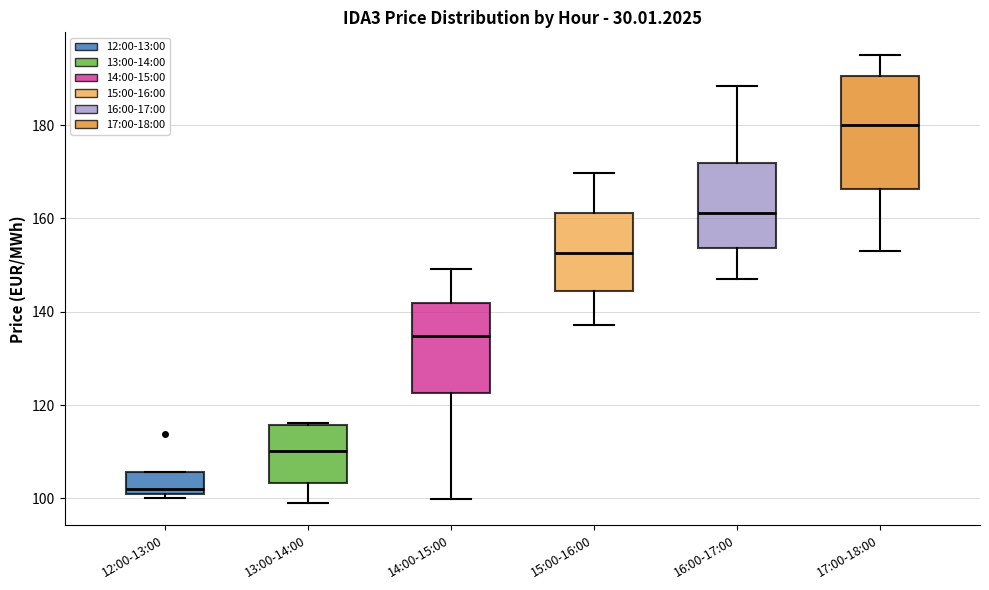

Comparing the boxes themselves (not the whiskers), which one is the tallest?

17:00-18:00